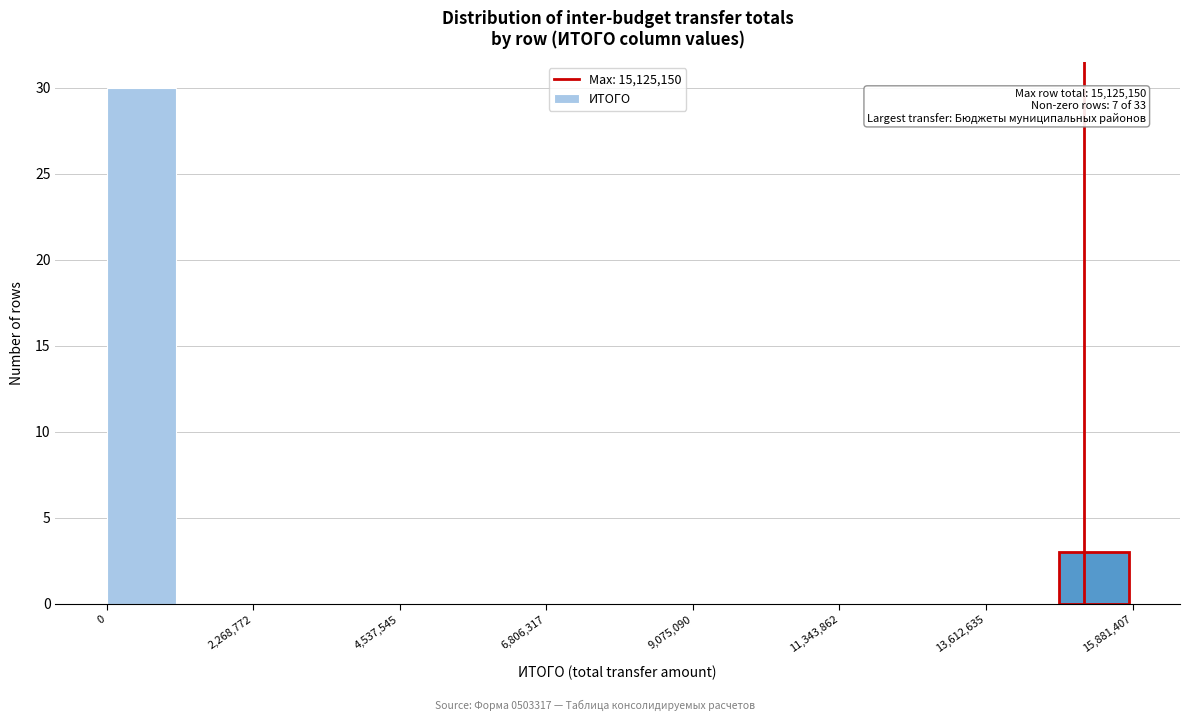

Around what value on the x-axis is the tallest bar? Give the approximate position of its centre, as read against the axis.

500000